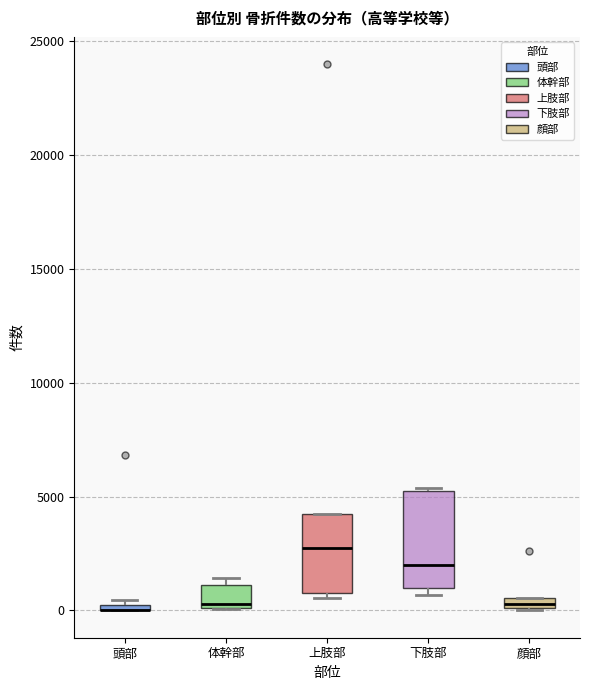

Where is the lower edge of the box for 顔部 on the y-axis? The values are not printed on the chart, so give them approximately, as read against the axis.

0